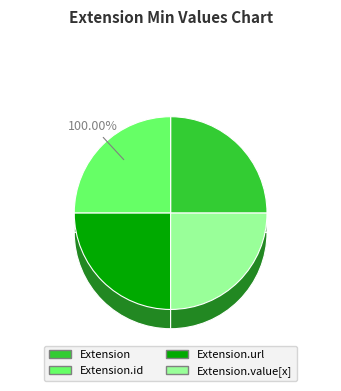

Between Extension.value[x] and Extension.id, which is larger?

Extension.value[x]